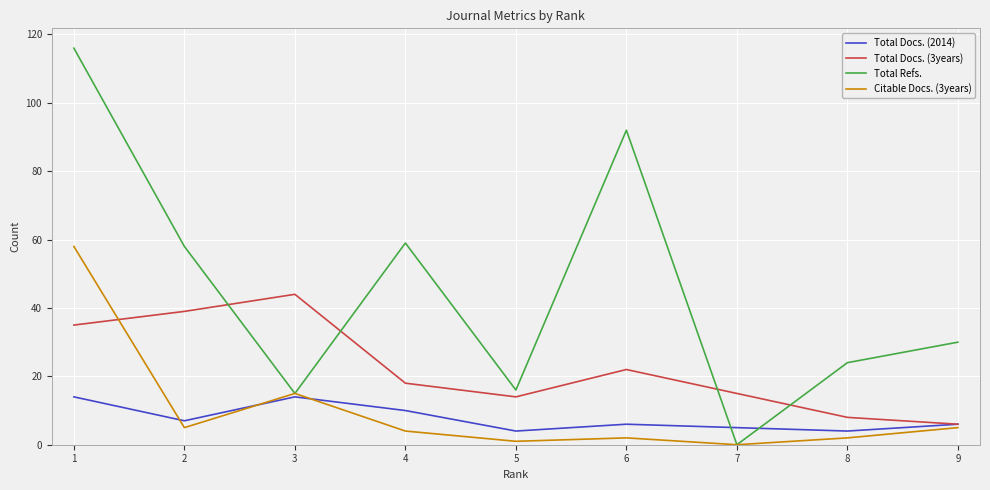

At which label does Total Docs. (2014) first exceed 6?

1